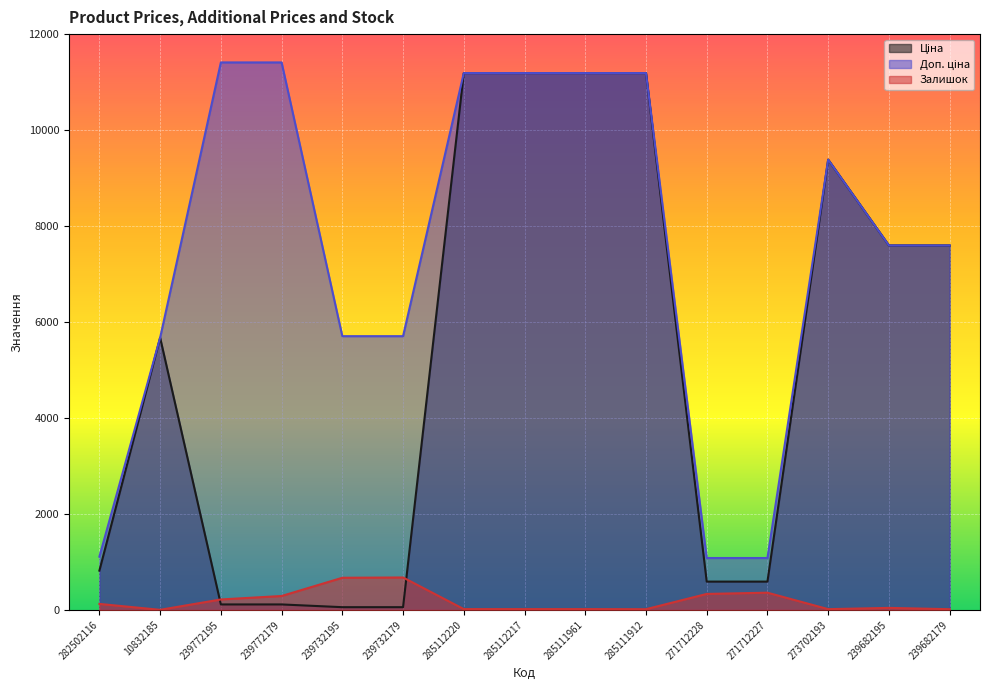

What is the average value of the Ціна series?

5156.3